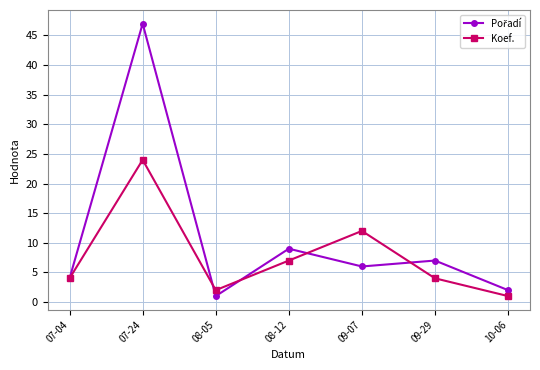

Does the chart display data point markers on the line(s)?

Yes